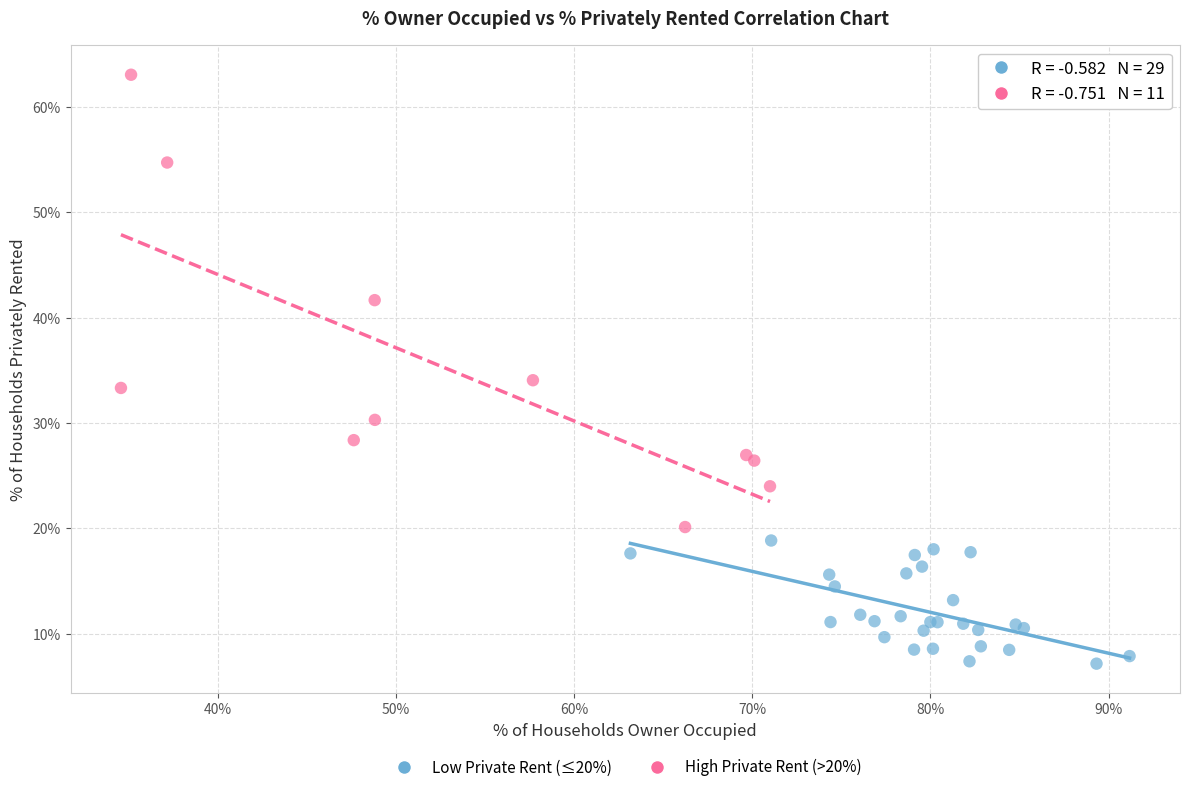

Which series reaches the maximum Y coordinate?

High Private Rent (>20%)